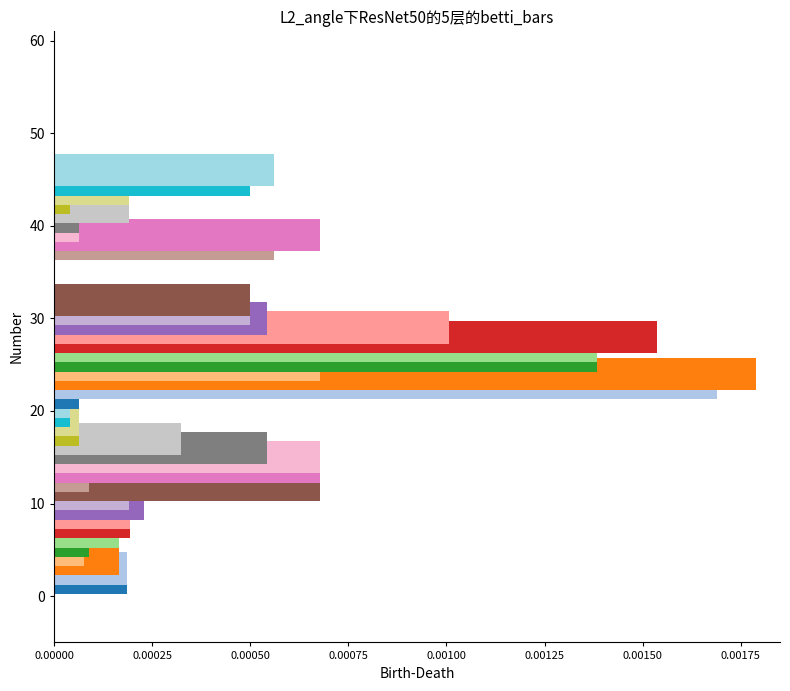

Count the number of categories in the chart.

1